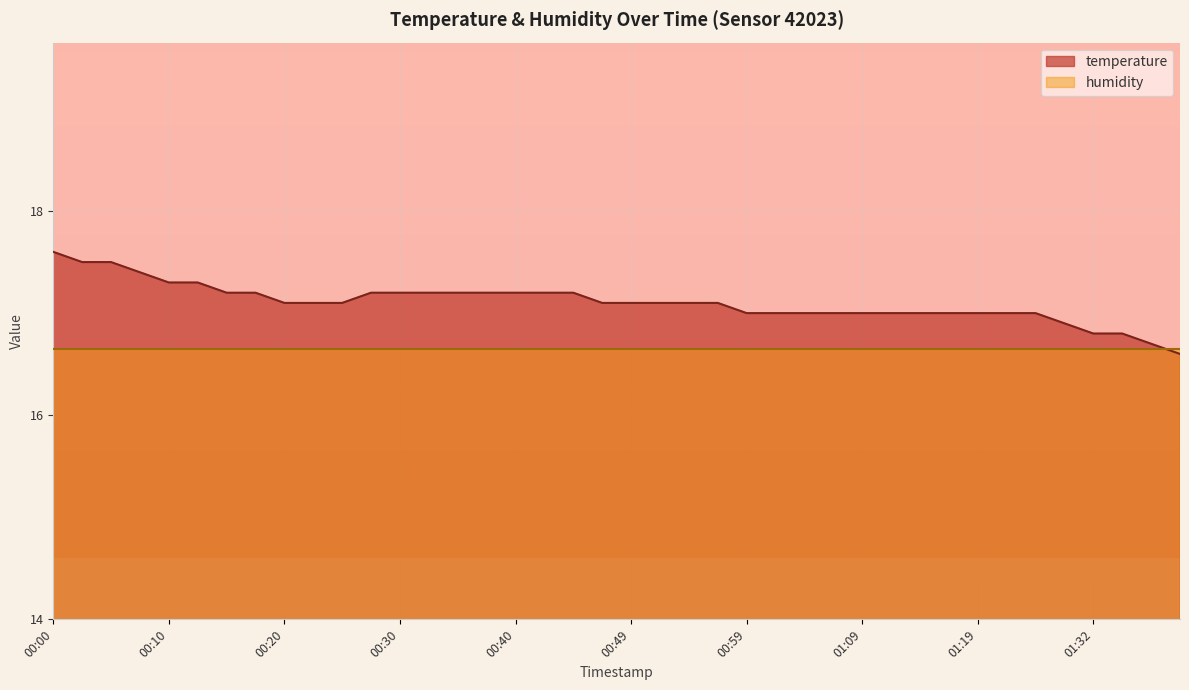

What is the minimum value shown in the chart?

16.6